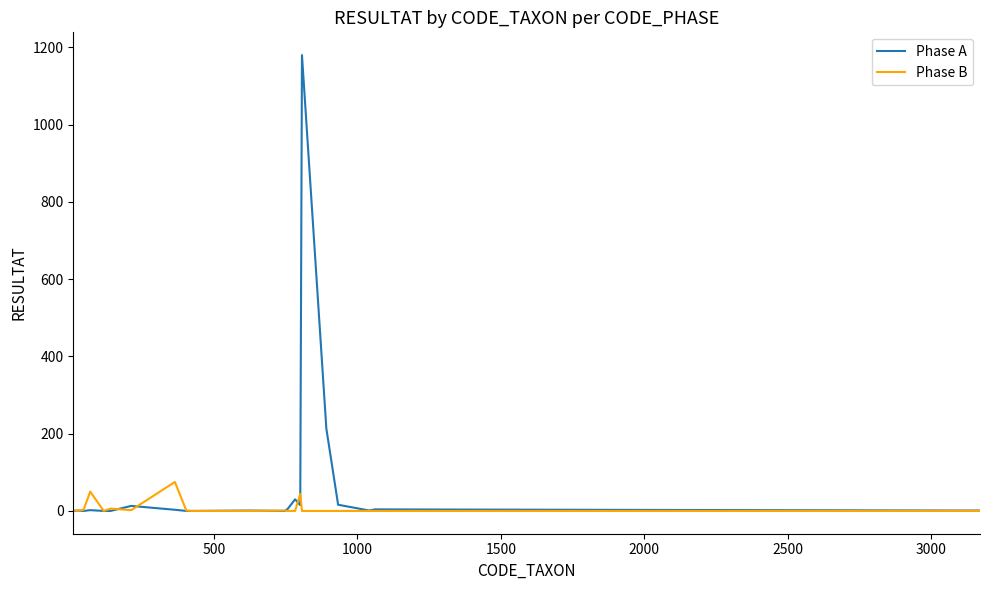

Does the chart display data point markers on the line(s)?

No